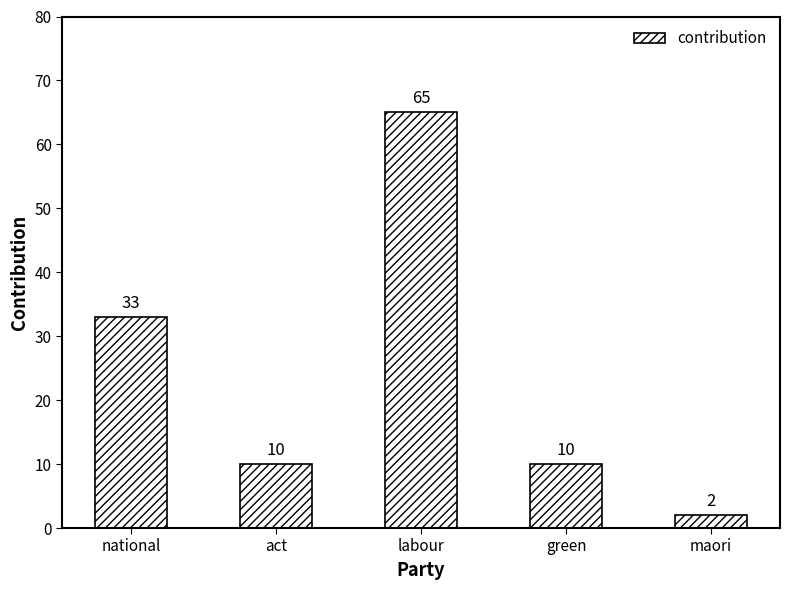

Are the bars grouped side by side (vs. stacked)?

No